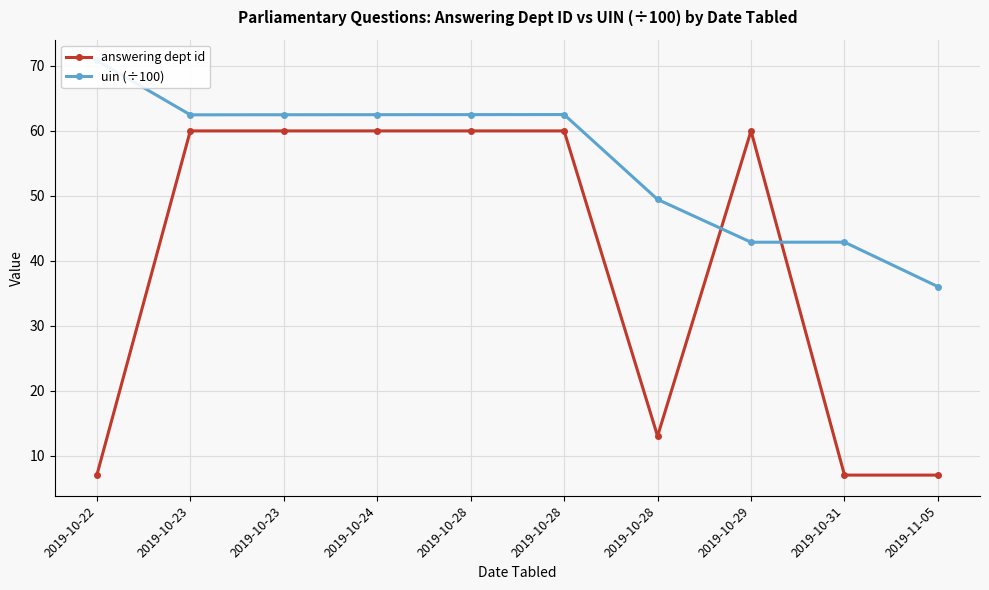

What is the maximum value shown in the chart?

70.8